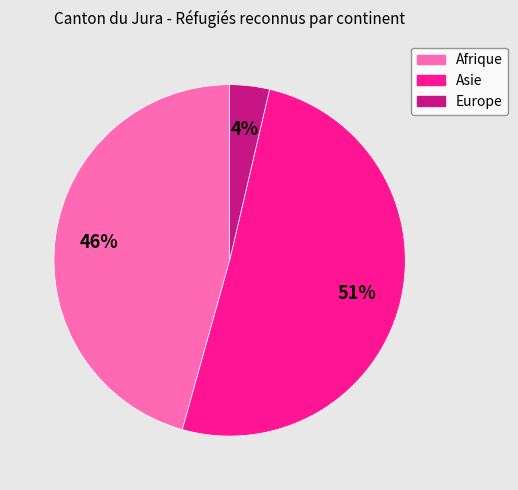

Do Europe and Afrique together represent more than half of the pie?

No